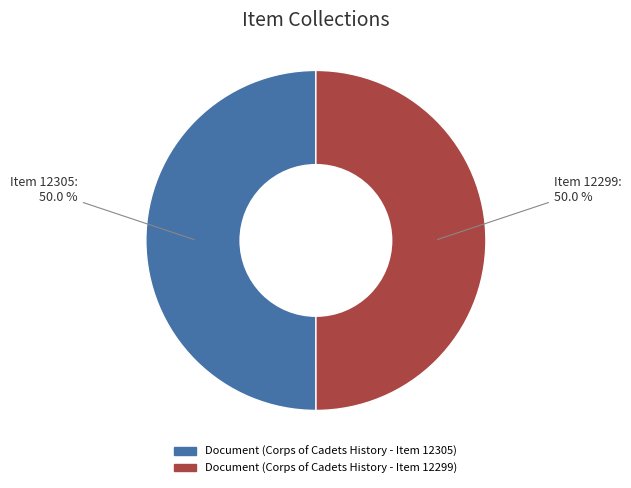

How much of the chart is everything except Document (Corps of Cadets History - Item 12299)?

50.0%